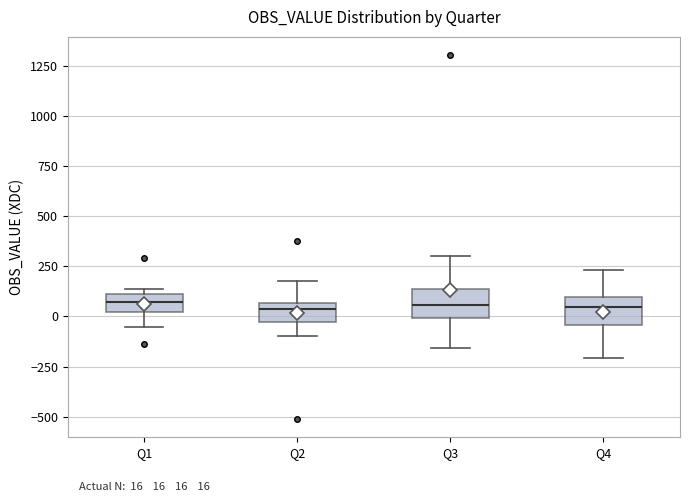

Reading left to right, transcribe this box plot: for each box, give where its median line is, the range the box spans, and where its two whiskers end, as read against the y-axis. The values are not printed on the chart, so give them approximately, as read against the axis.

Q1: median 50, box 0 to 100, whiskers -50 to 150
Q2: median 50 (just below the box's upper edge), box -50 to 50, whiskers -100 to 200
Q3: median 50, box 0 to 150, whiskers -150 to 300
Q4: median 50, box -50 to 100, whiskers -200 to 250